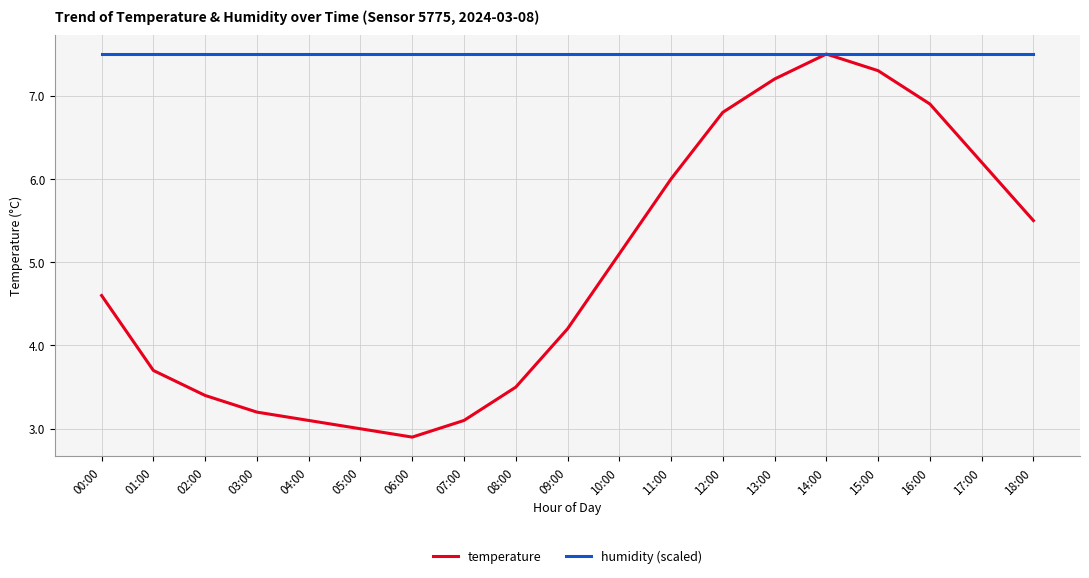

What is the total value across all series at 17:00?

13.7